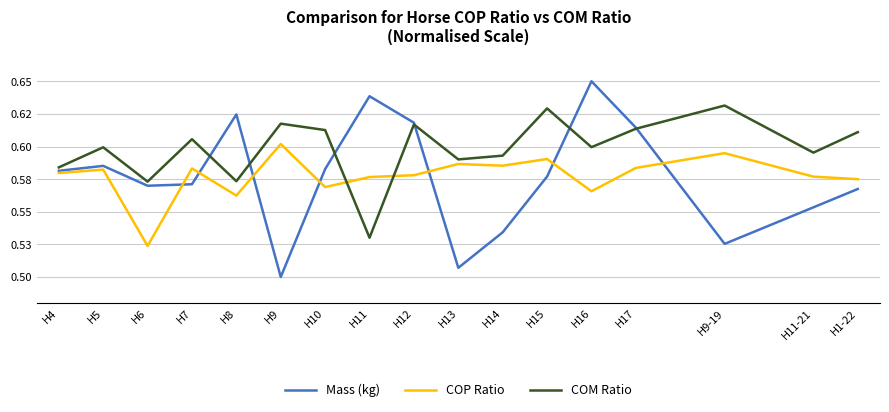

The value of Mass (kg) at H16 is 1.0. True or false?

False